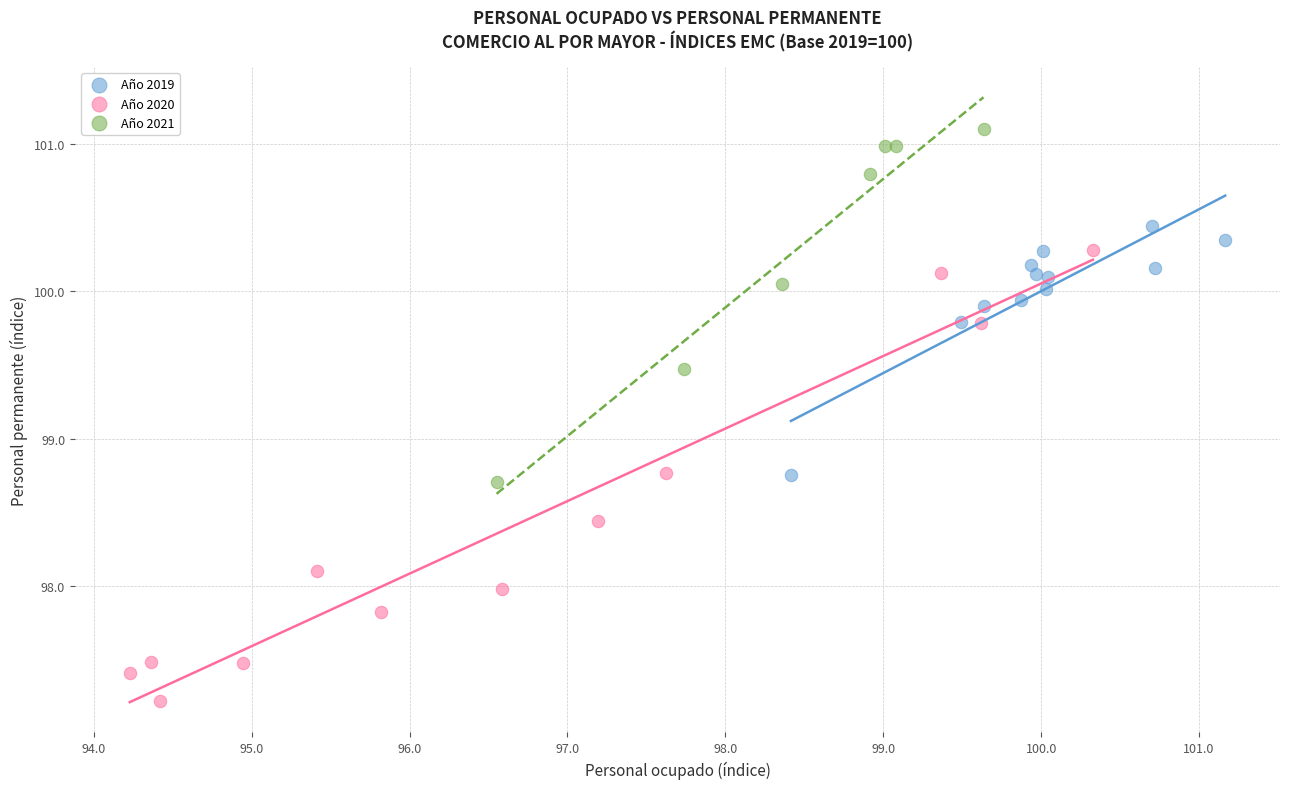

Which series has the widest spread of Y values?

Año 2020